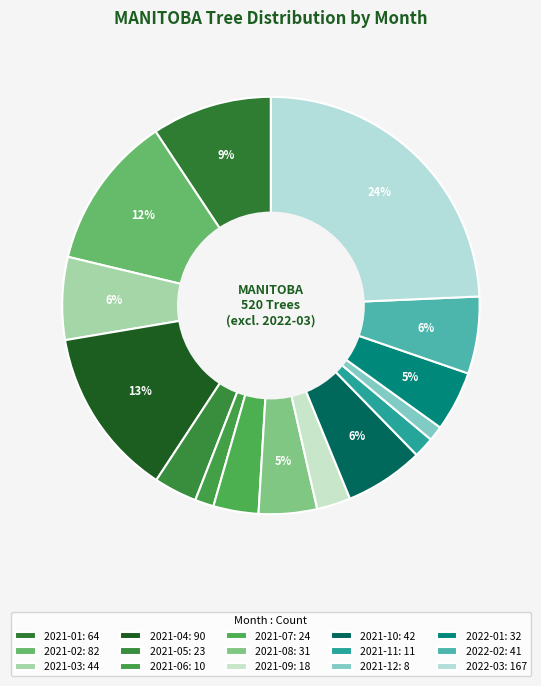

Combined, do 2022-01 and 2021-05 account for over 50%?

No